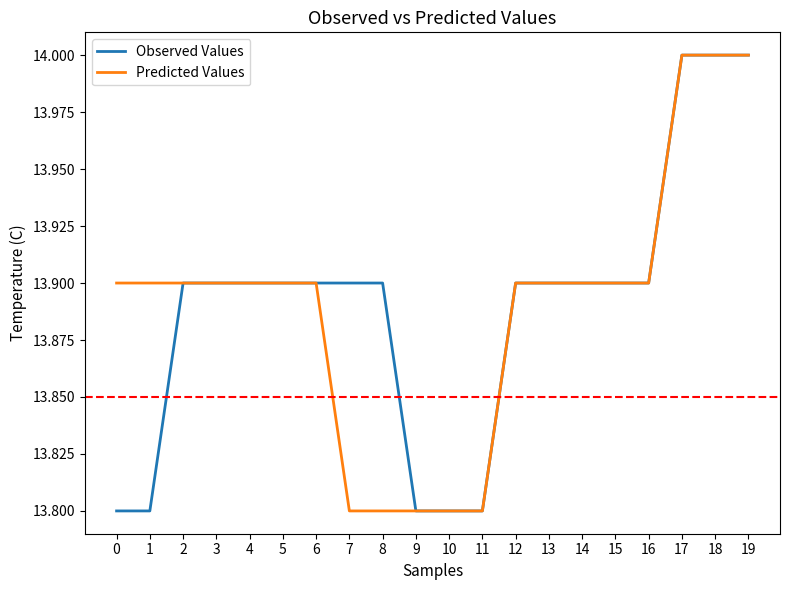

What is the sum of the Observed Values values at 10 and 11?

27.6